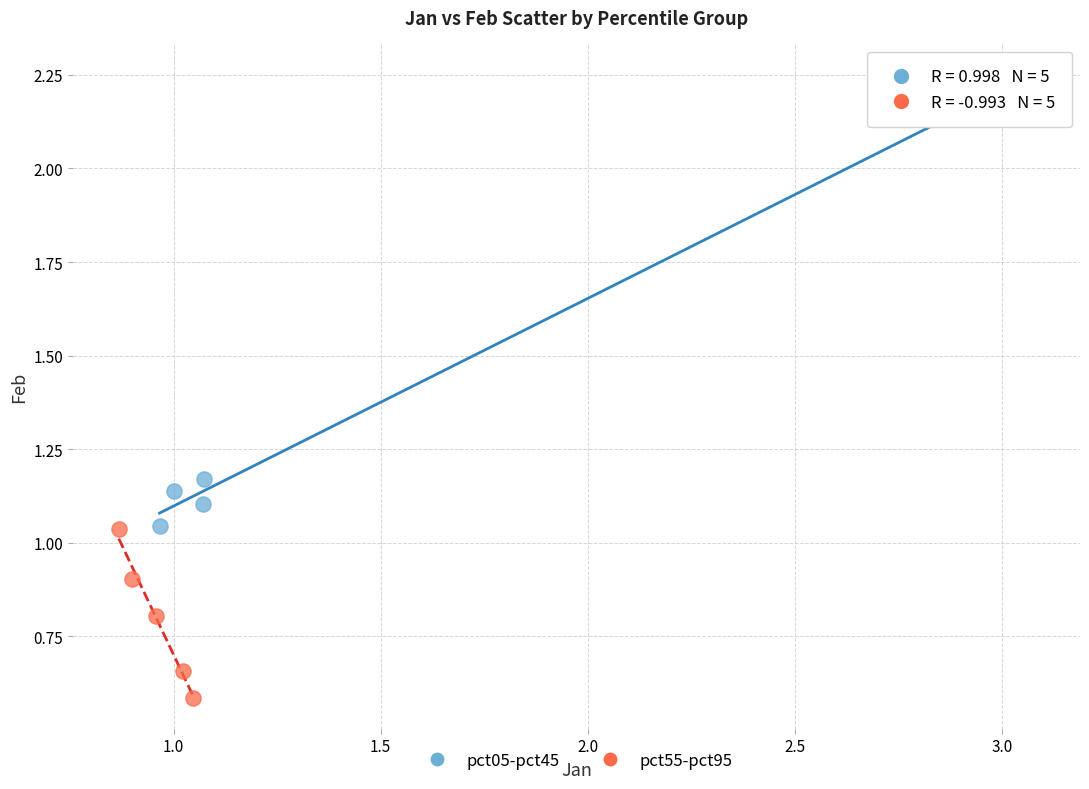

Which series reaches the maximum Y coordinate?

pct05-pct45